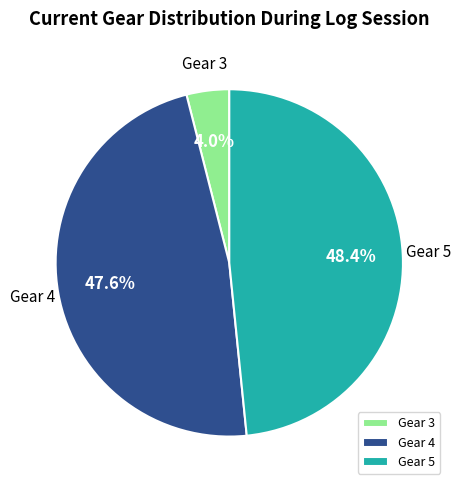

What portion of the pie excludes Gear 4?

52.4%